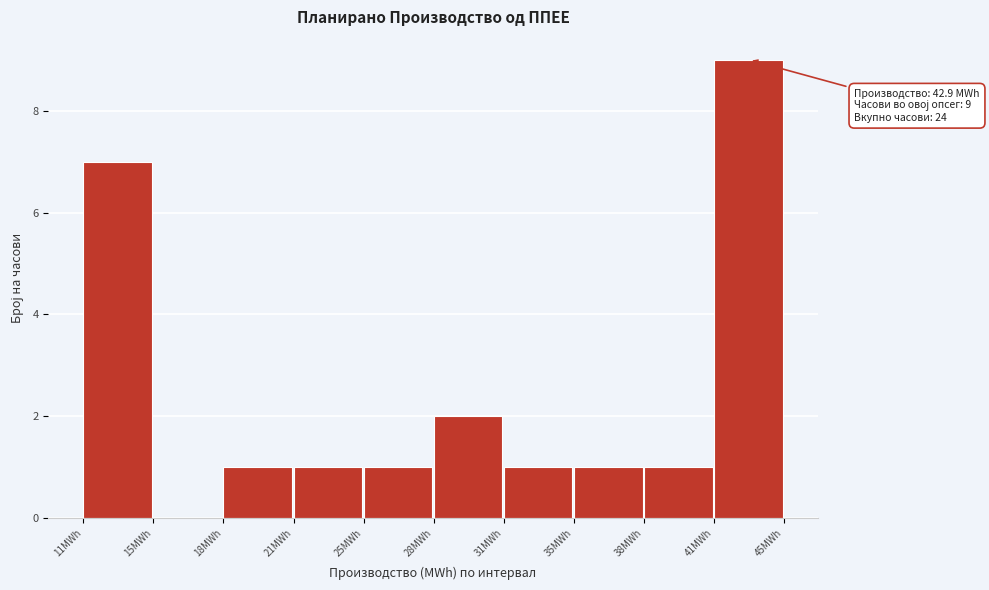

Reading left to right, what are all the values shown in this chart?

11MWh=7	15MWh=0	18MWh=1	21MWh=1	25MWh=1	28MWh=2	31MWh=1	35MWh=1	38MWh=1	41MWh=9